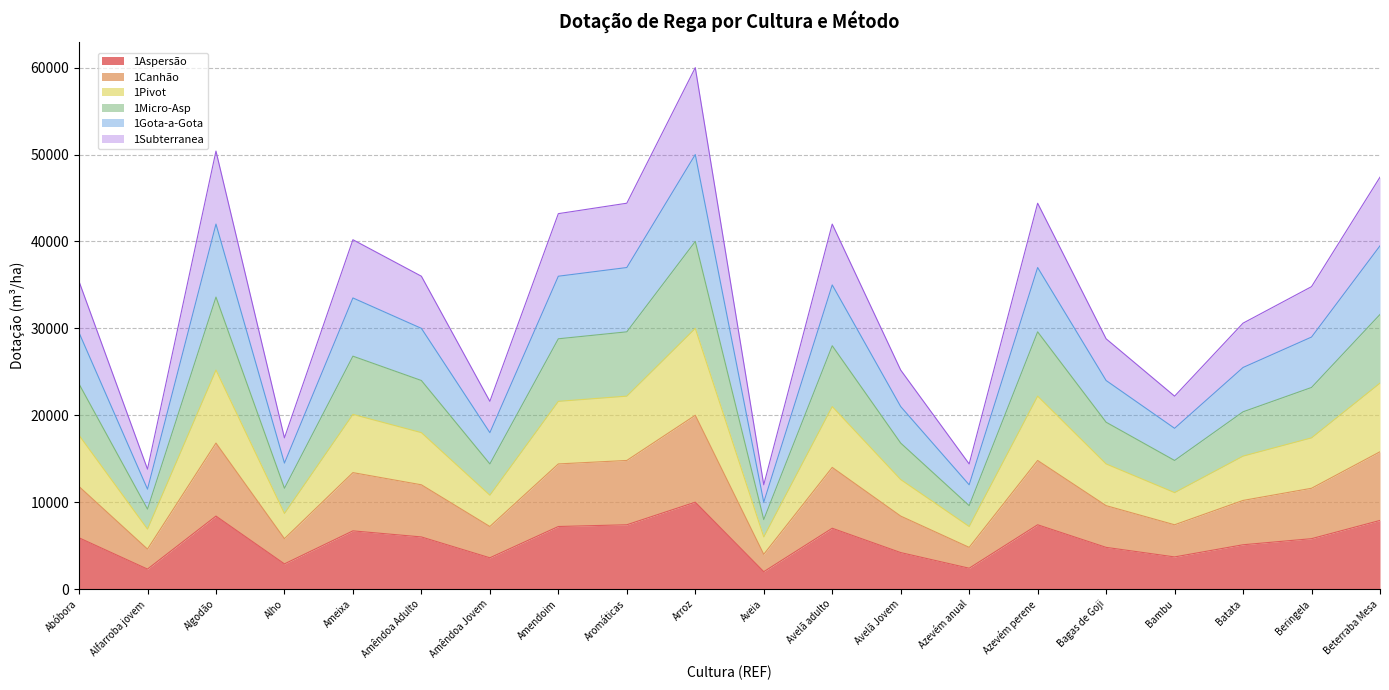

Which series changed the most between Avelã Jovem and Beterraba Mesa?

1Subterranea